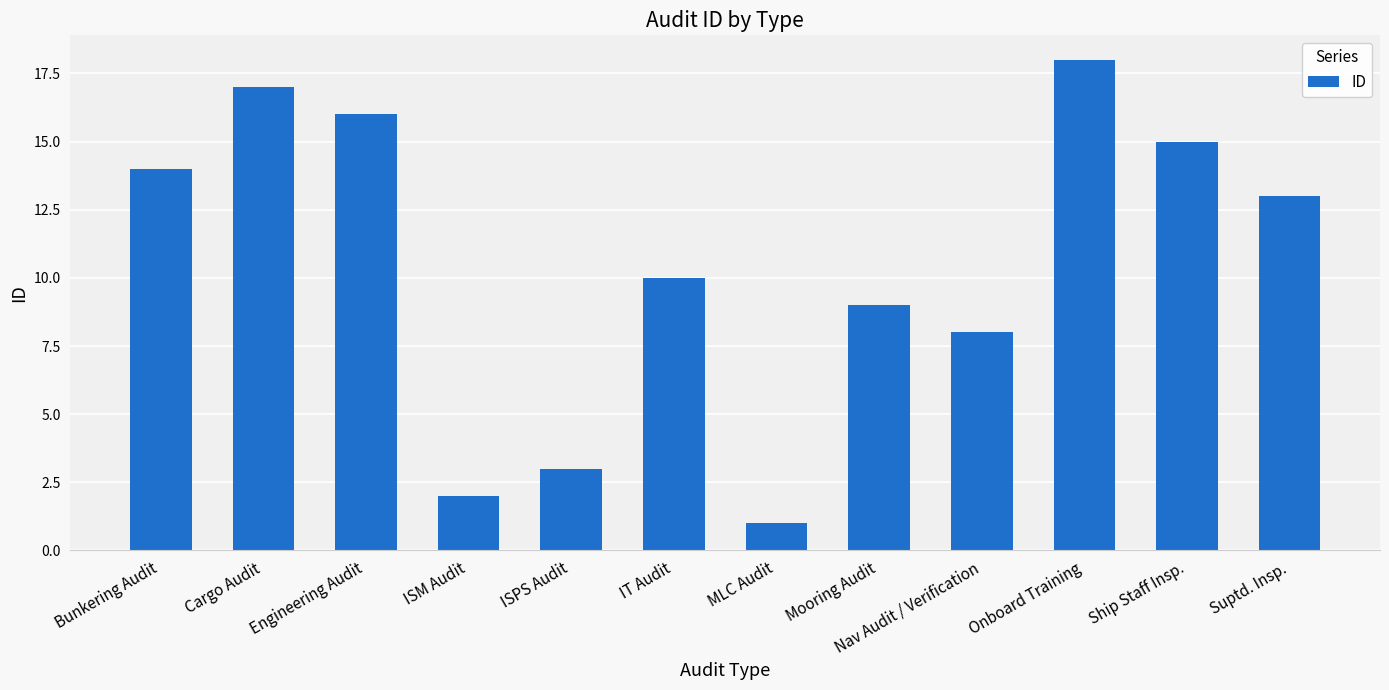

The chart shows a value of 16 at Mooring Audit. True or false?

False